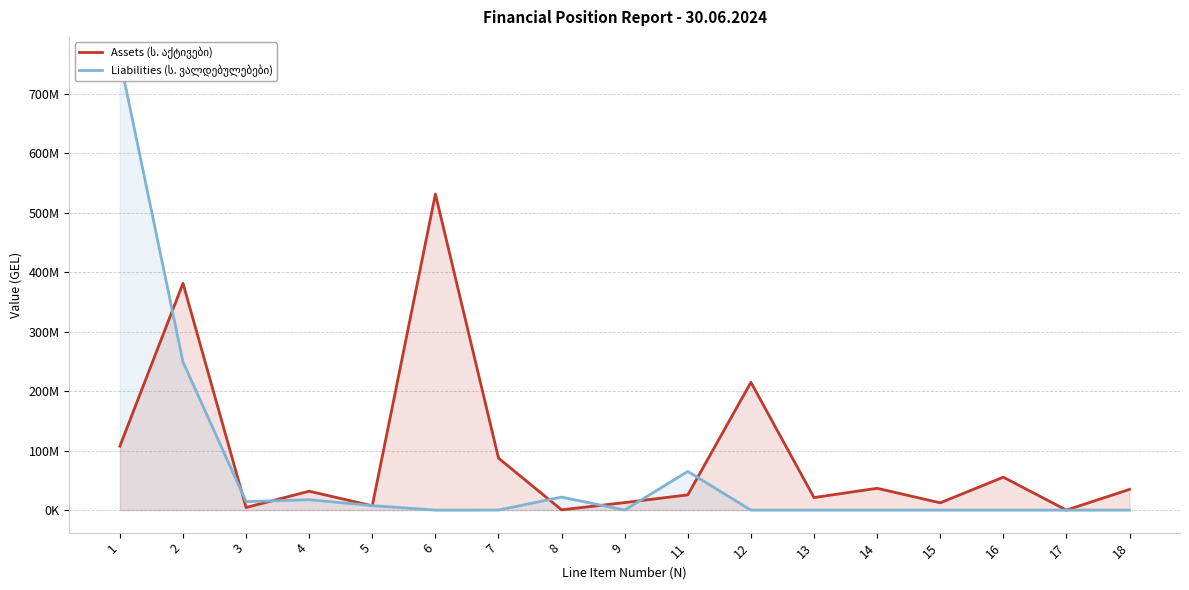

How many series are shown in this chart?

2